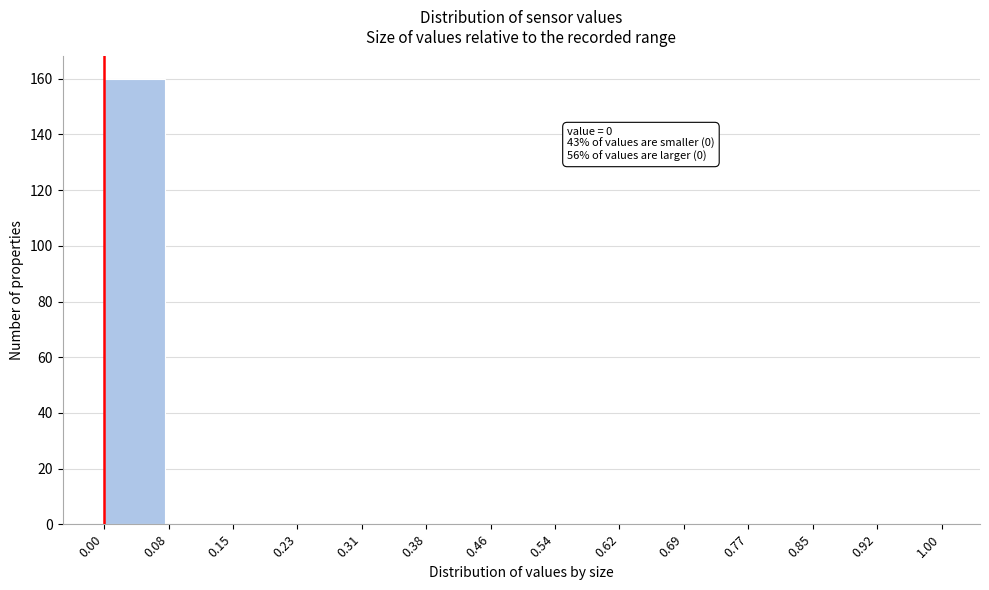

Reading left to right, transcribe all the data shown in this chart.

0.00=160	0.08=0	0.15=0	0.23=0	0.31=0	0.38=0	0.46=0	0.54=0	0.62=0	0.69=0	0.77=0	0.85=0	0.92=0